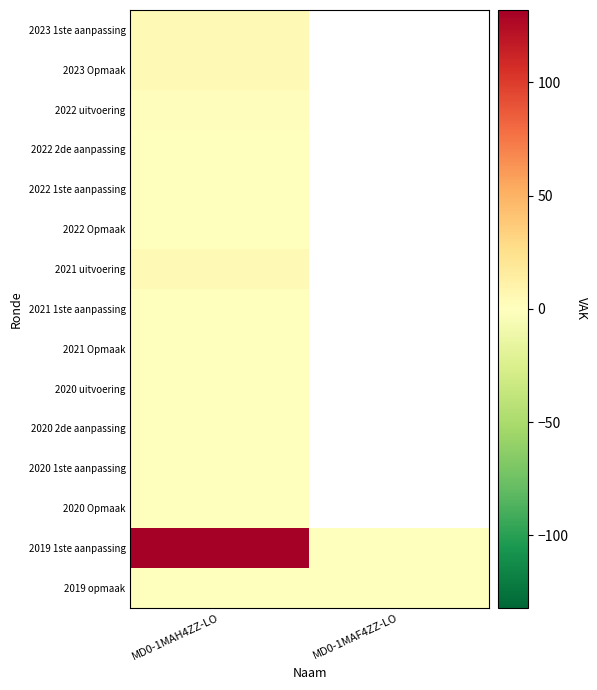

List the labels in order of 2022 1ste aanpassing value, largest first.

MD0-1MAH4ZZ-LO, MD0-1MAF4ZZ-LO